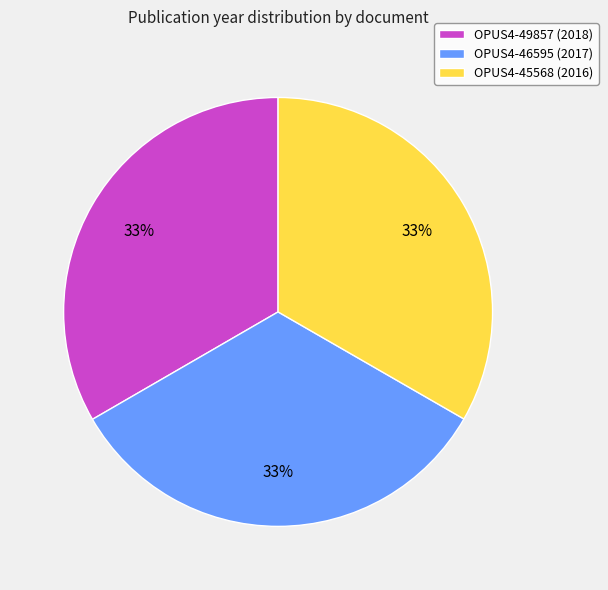

Does any single category account for the majority?

No